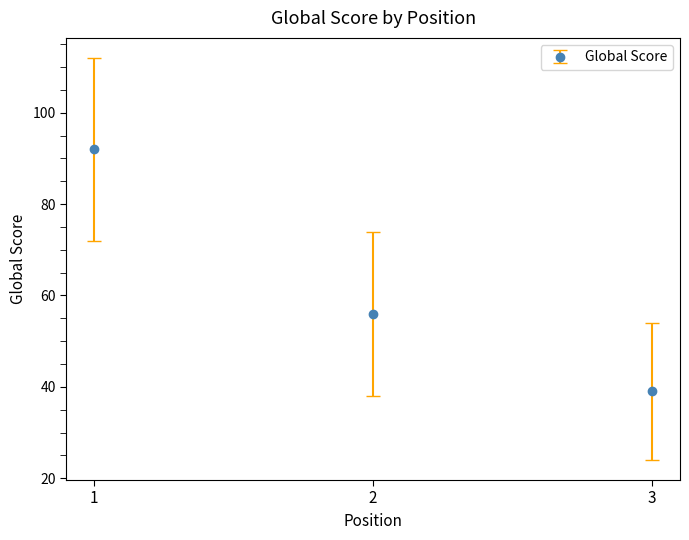

At which category does the chart reach its minimum across all series?

3